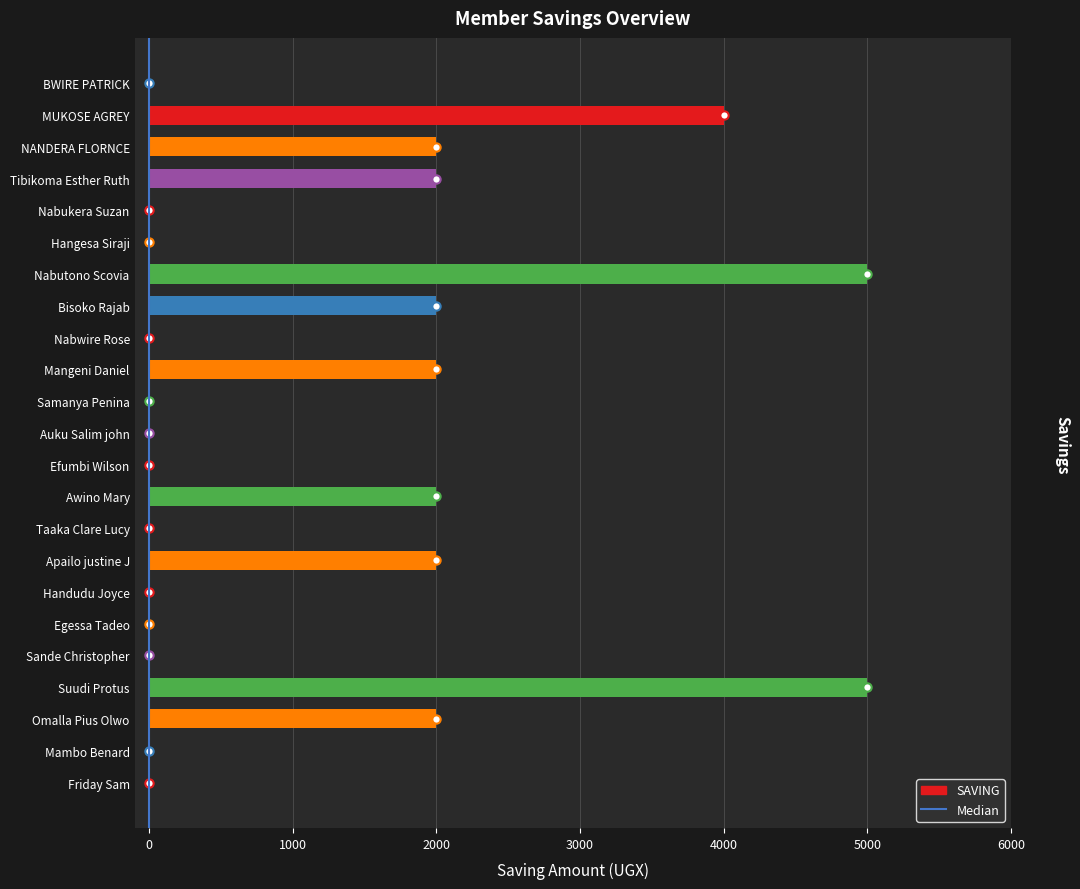

Are the bars horizontal?

Yes